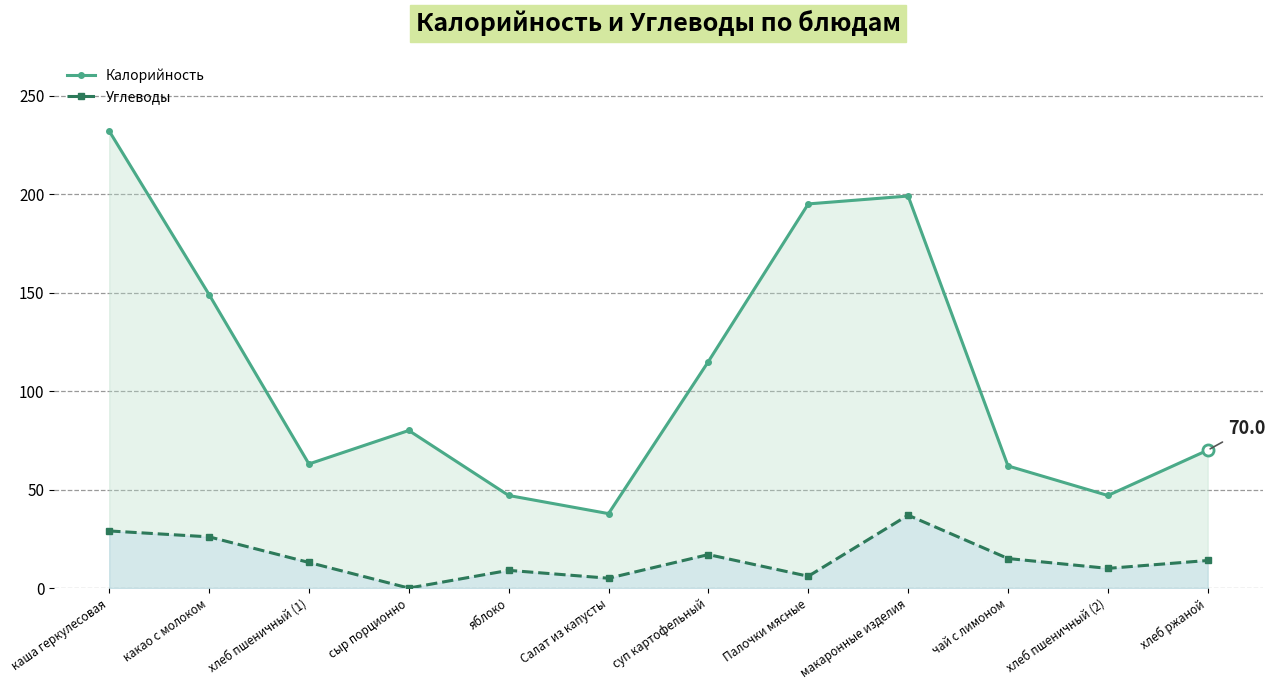

True or false: Углеводы and Калорийность cross at least once.

False